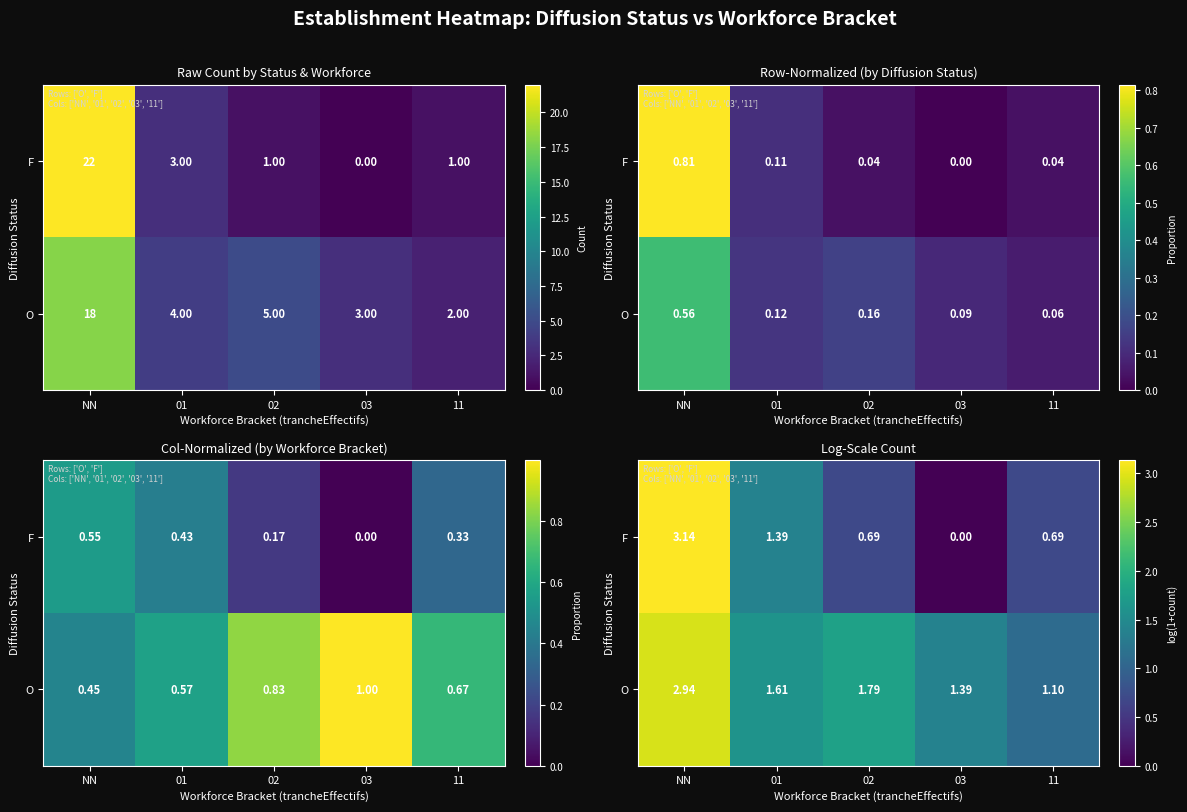

Which label corresponds to the smallest value in the chart?

03